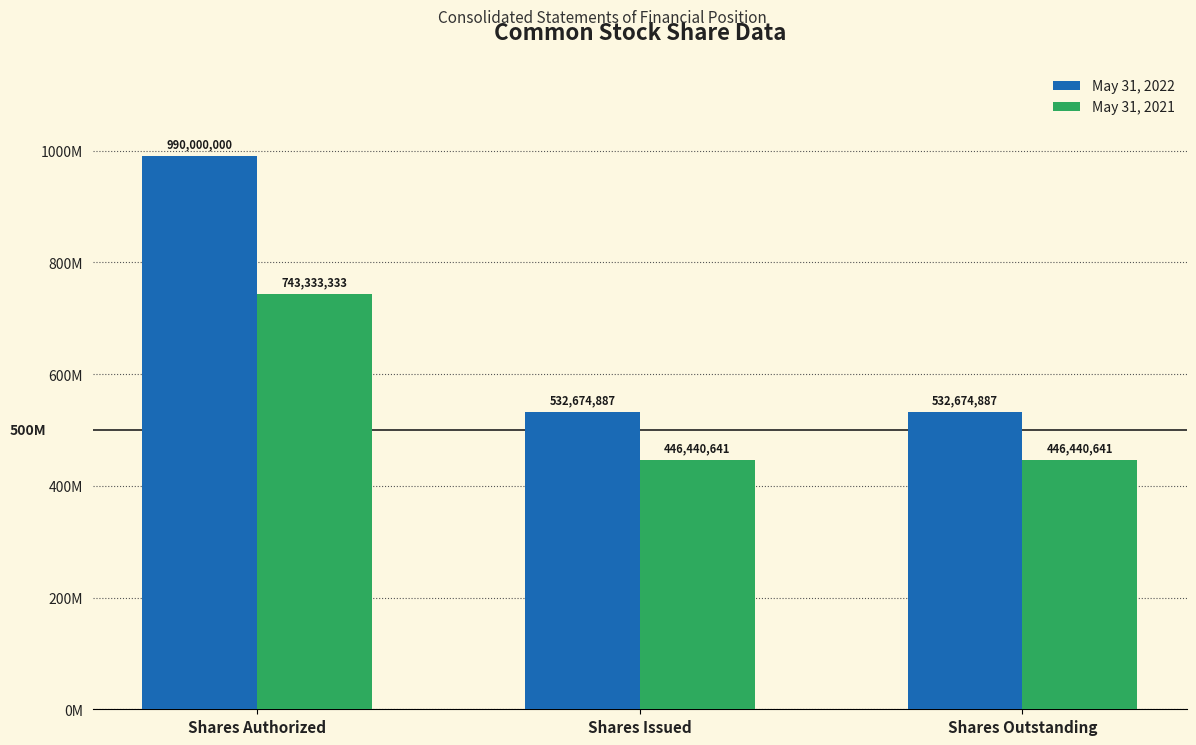

What is the difference between the maximum and minimum values in the May 31, 2021 series?

296892692